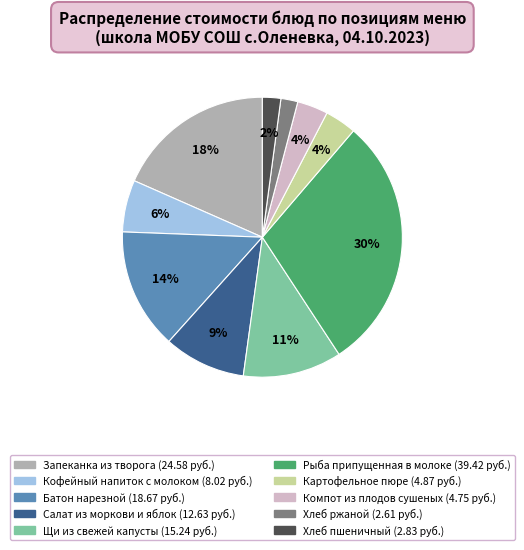

Which slice is the largest?

Рыба припущенная в молоке